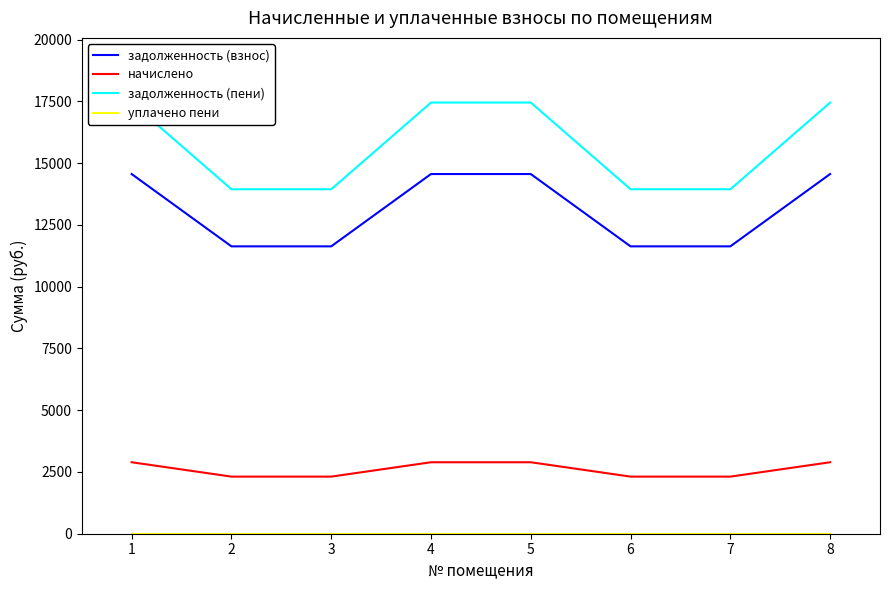

At which category is the sum across all series the highest?

1